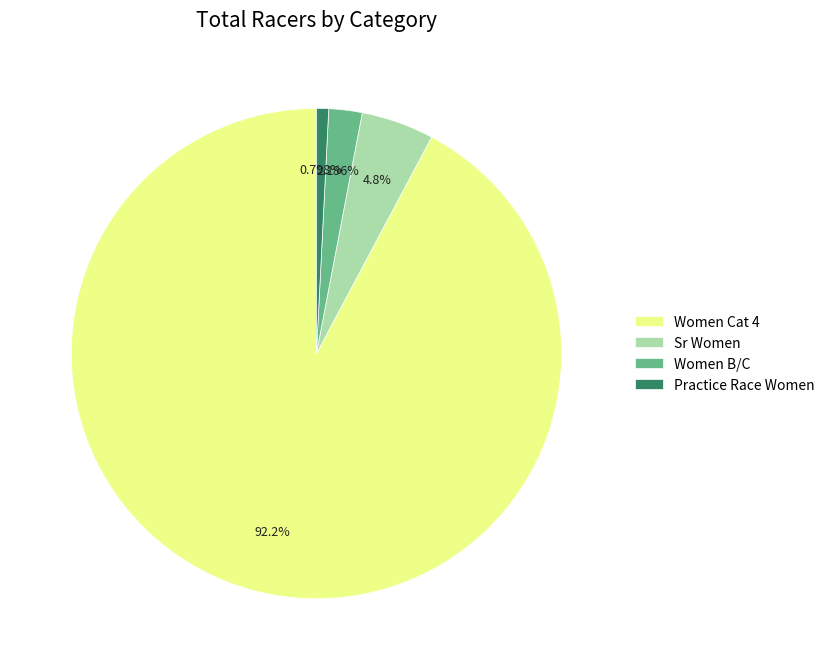

The Sr Women slice represents 5% of the pie. True or false?

True